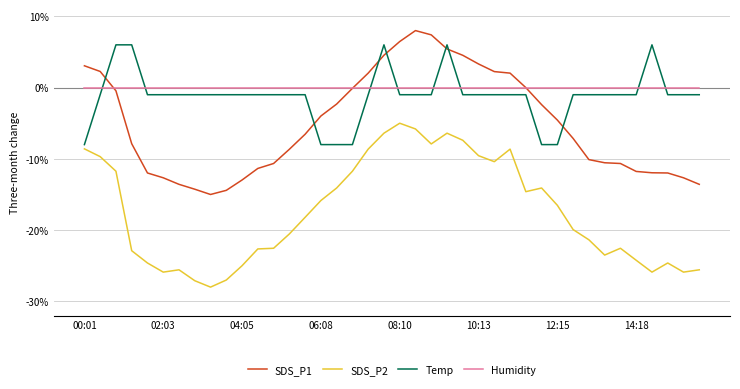

True or false: SDS_P1 and SDS_P2 intersect in this chart.

False